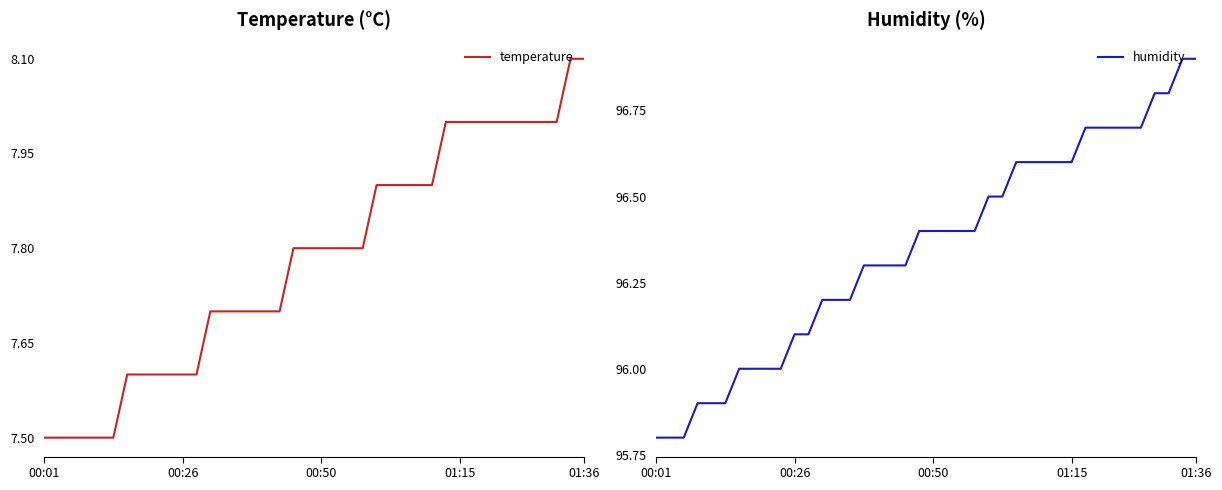

Which series has the largest range (max minus min)?

humidity